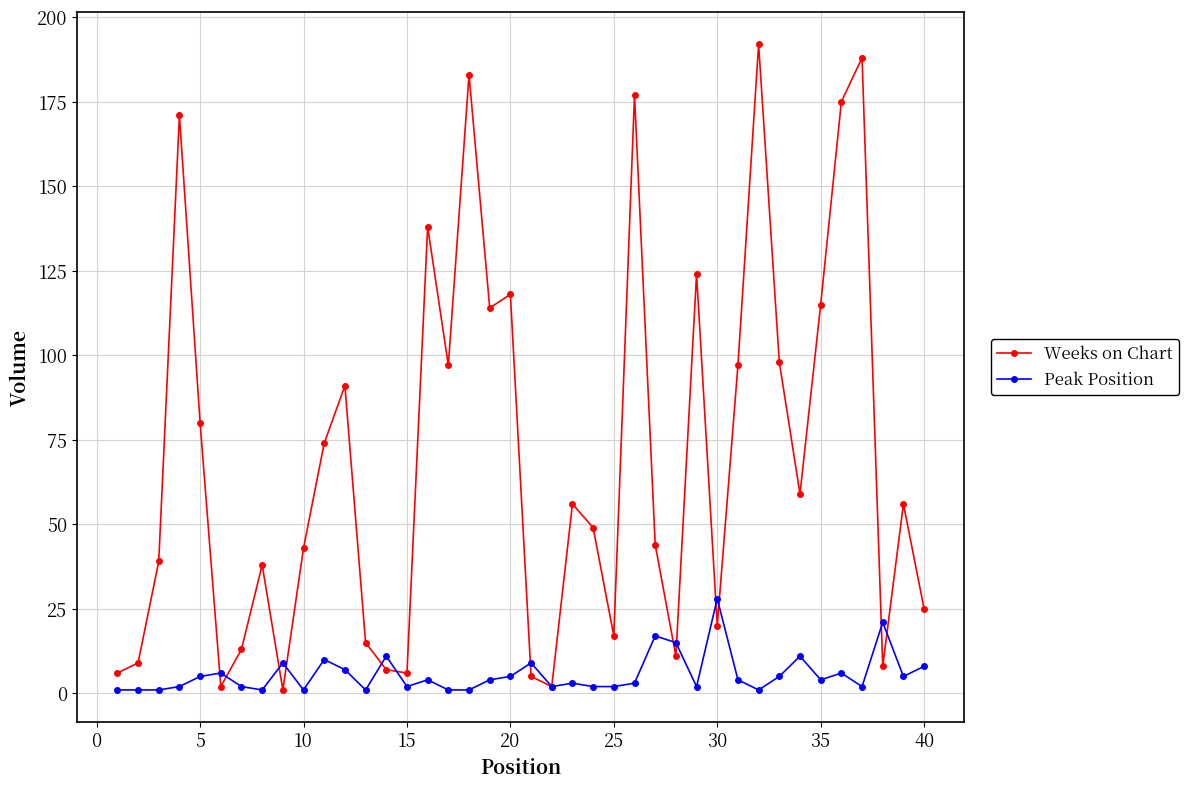

Count the number of data series in this chart.

2